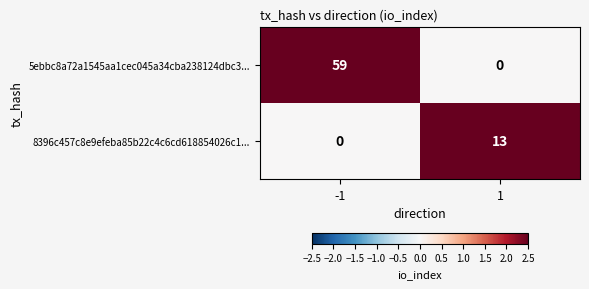

The 8396c457c8e9efeba85b22c4c6cd618854026c1... series shows 0 at -1. True or false?

True